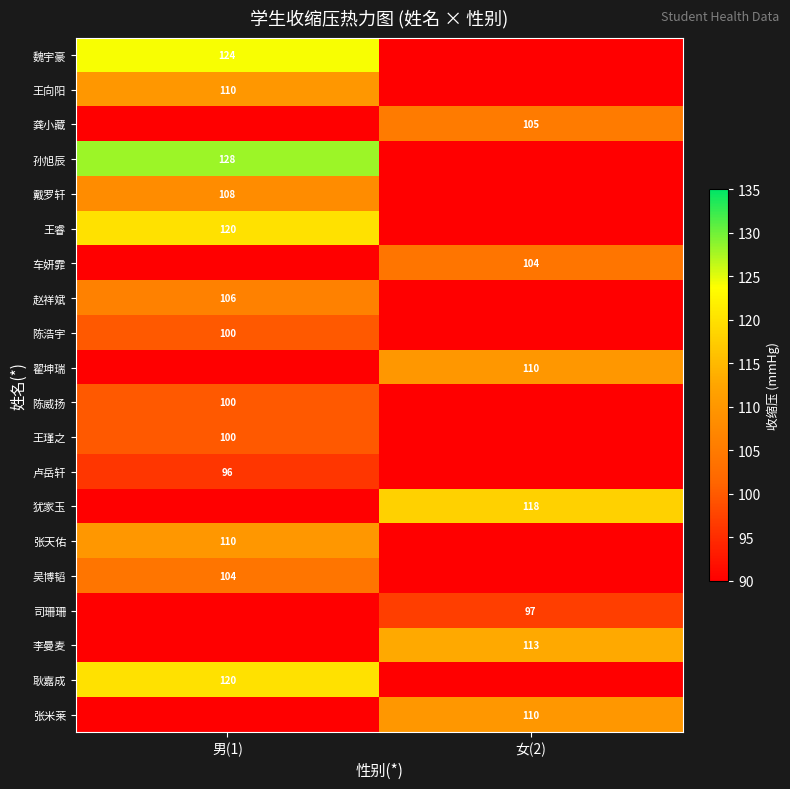

The 张米莱 series shows 110 at 女(2). True or false?

True